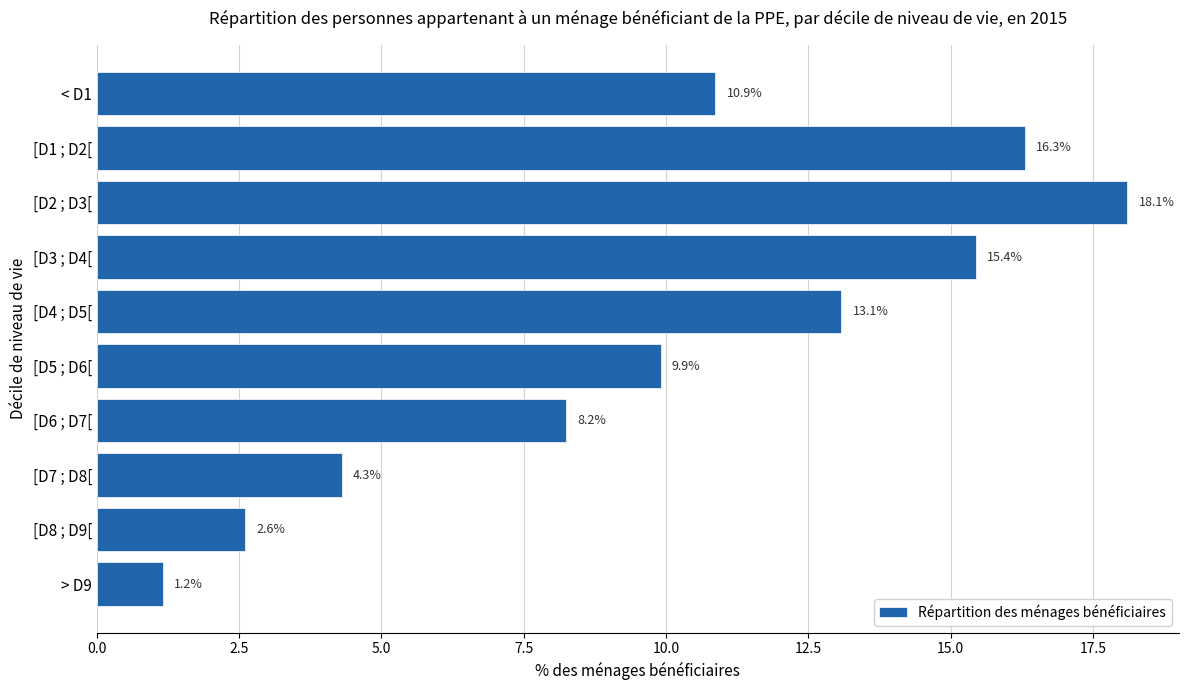

Count the number of categories in the chart.

10